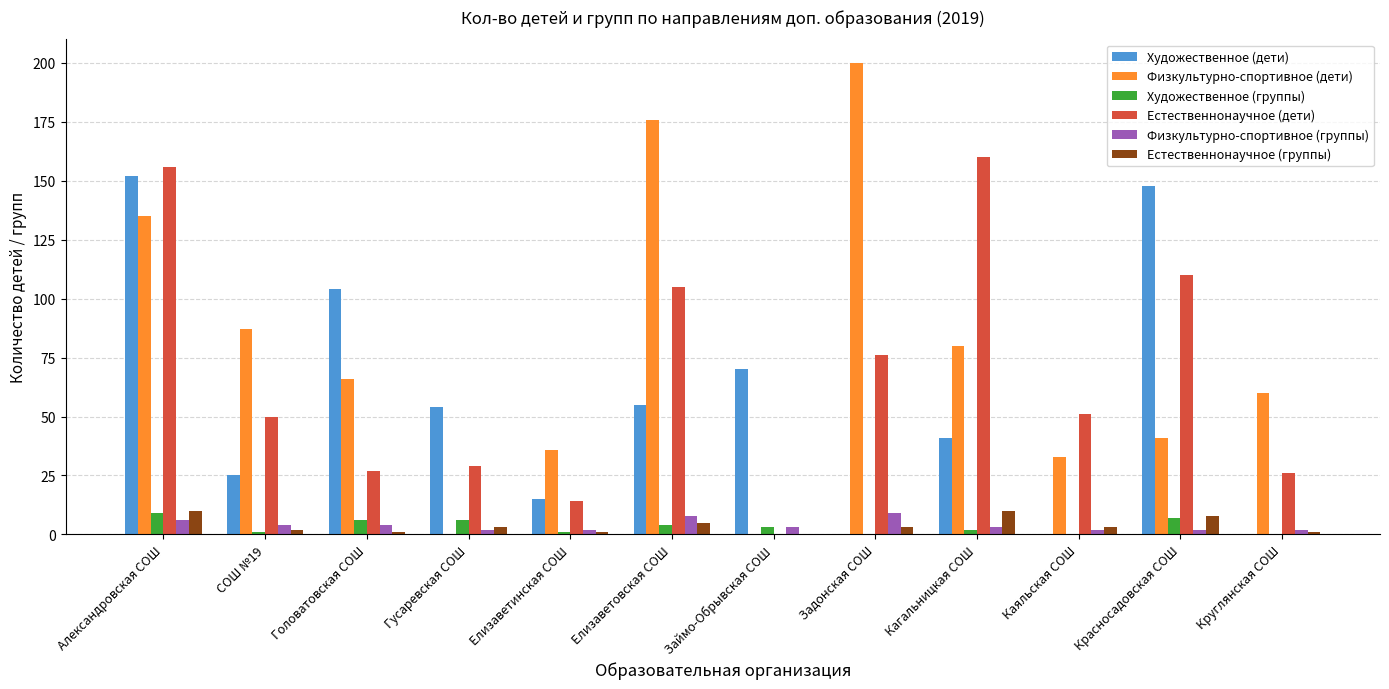

Where is Естественнонаучное (группы) nearest to the value 5?

Елизаветовская СОШ